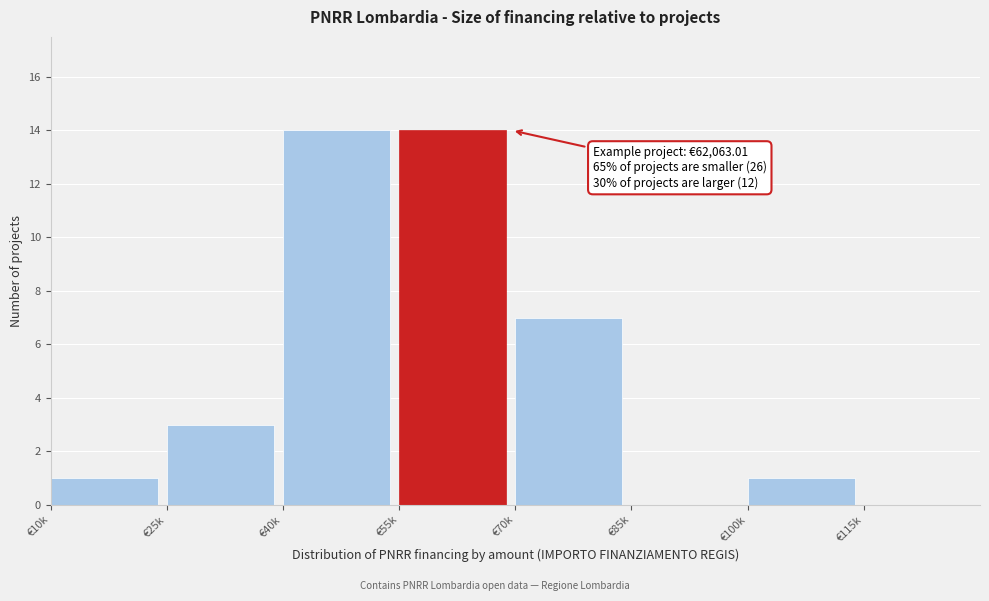

Reading left to right, transcribe all the data shown in this chart.

€10k=1	€25k=3	€40k=14	€55k=14	€70k=7	€85k=0	€100k=1	€115k=0